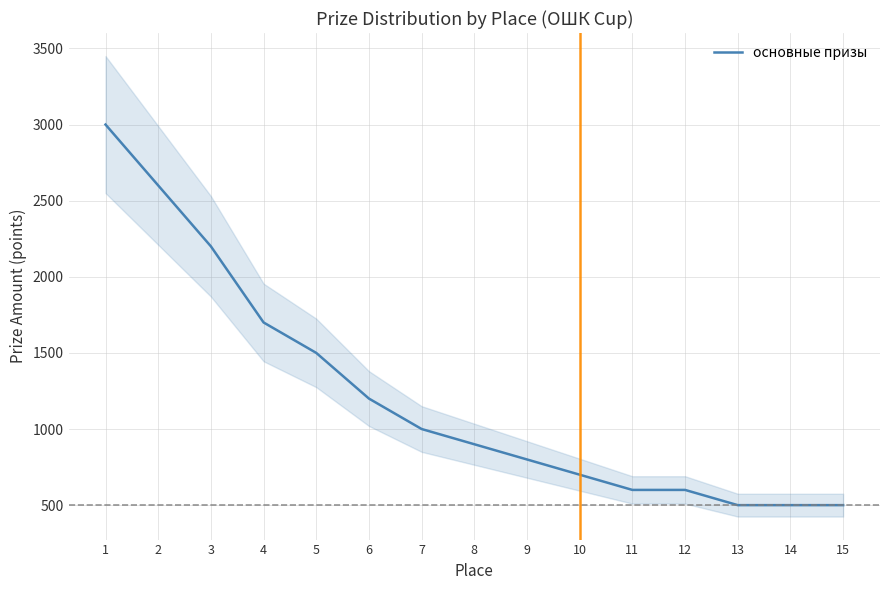

Does the chart display data point markers on the line(s)?

No